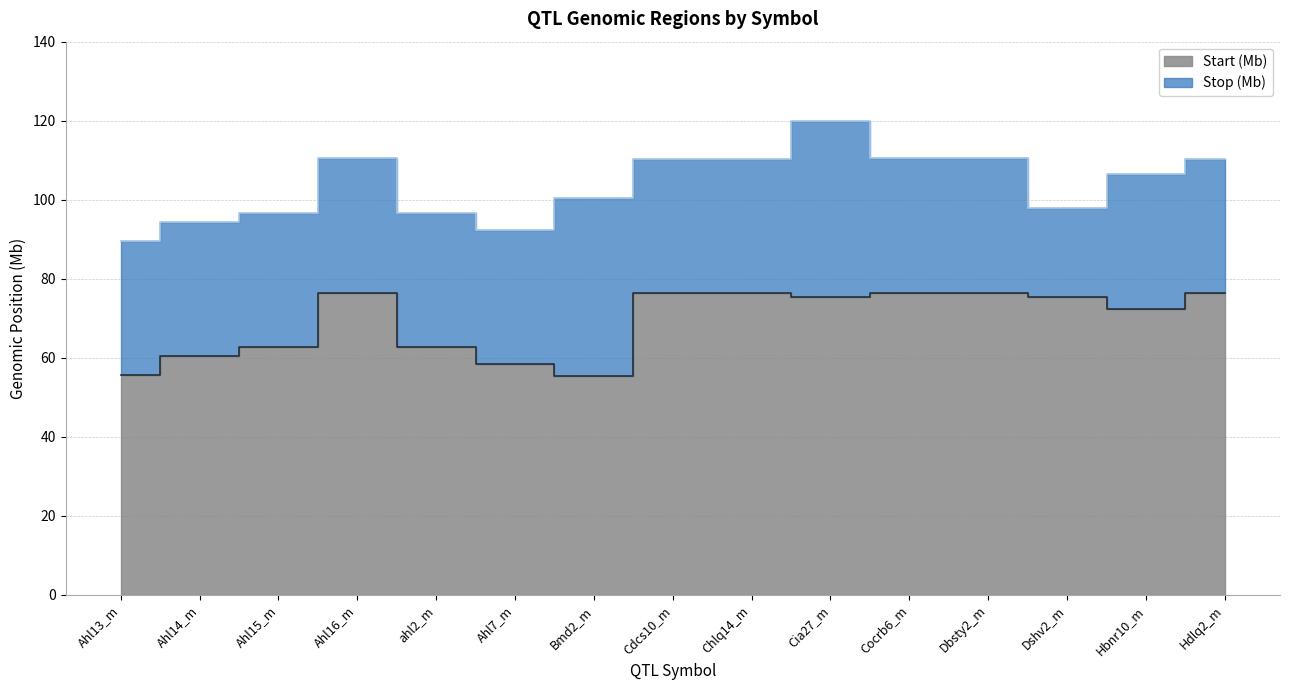

True or false: Start and Stop intersect in this chart.

False